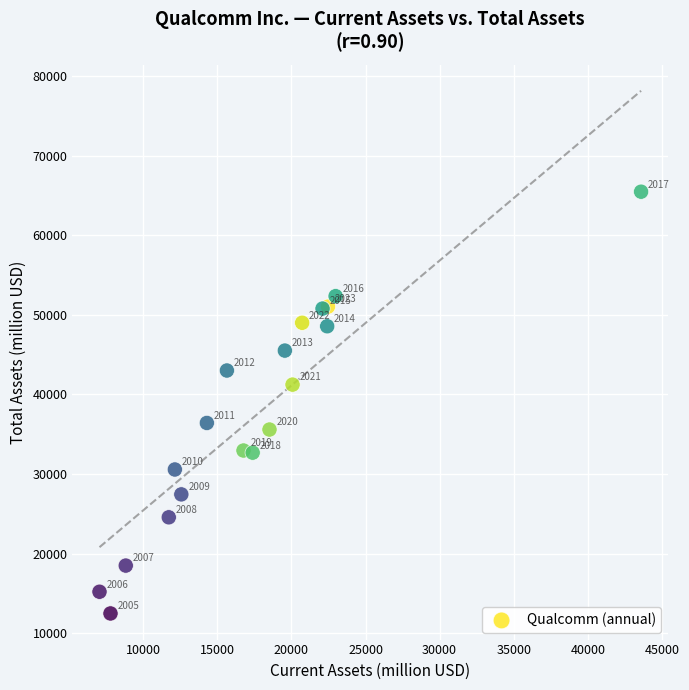

What Y value in the scatter plot is closest to 38982?

41240